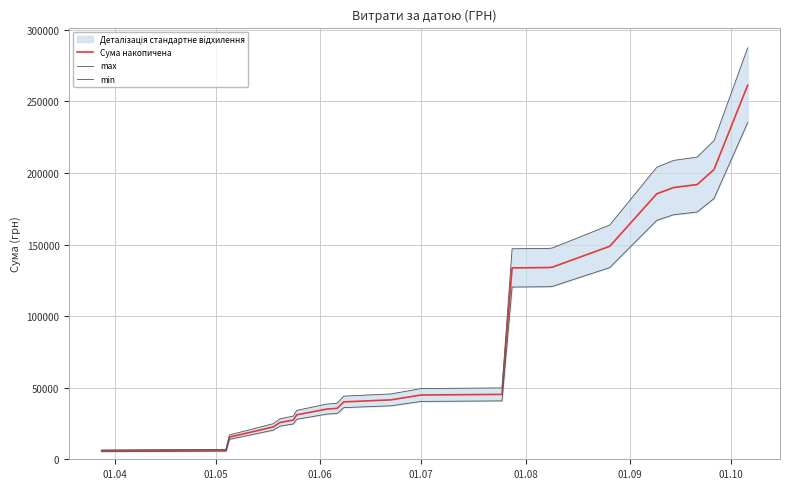

What is the average value of the min series?

80133.2